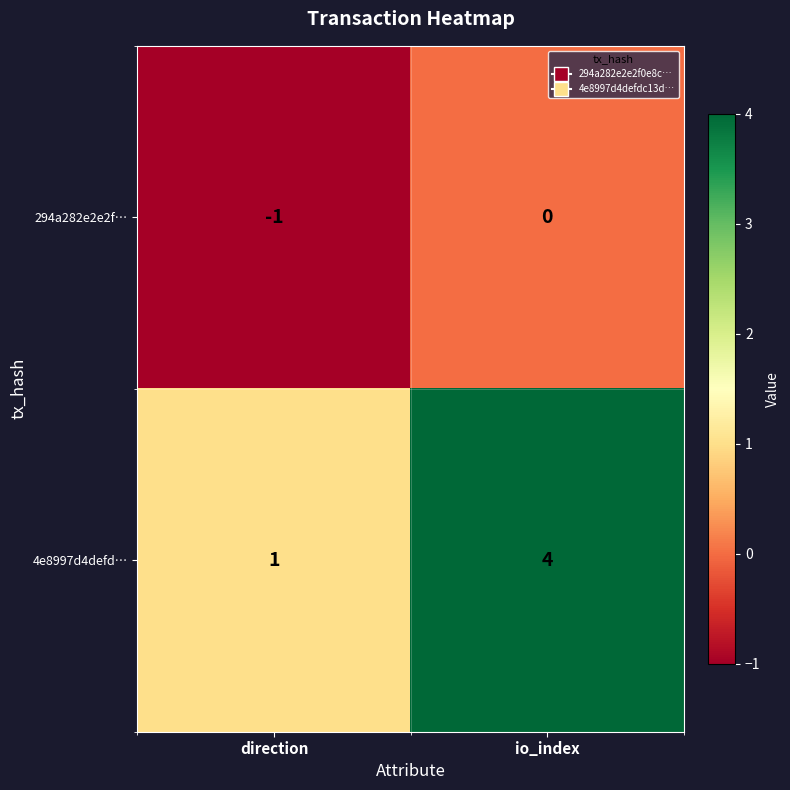

Reading right to left, transcribe all the data shown in this chart.

294a282e2e2f…: 0	-1
4e8997d4defd…: 4	1